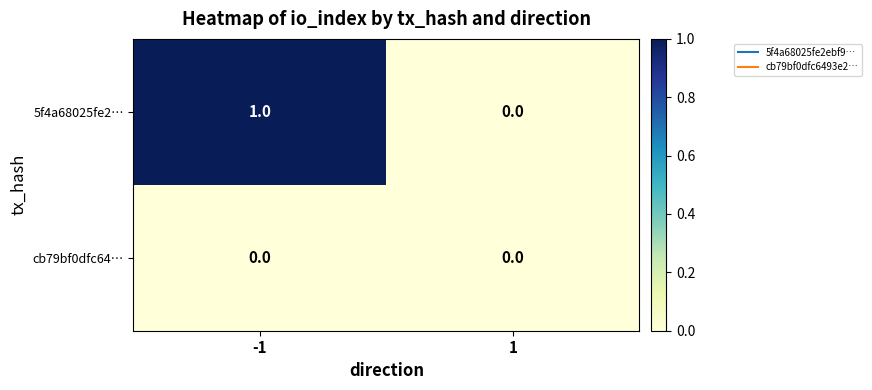

Count the number of categories in the chart.

2